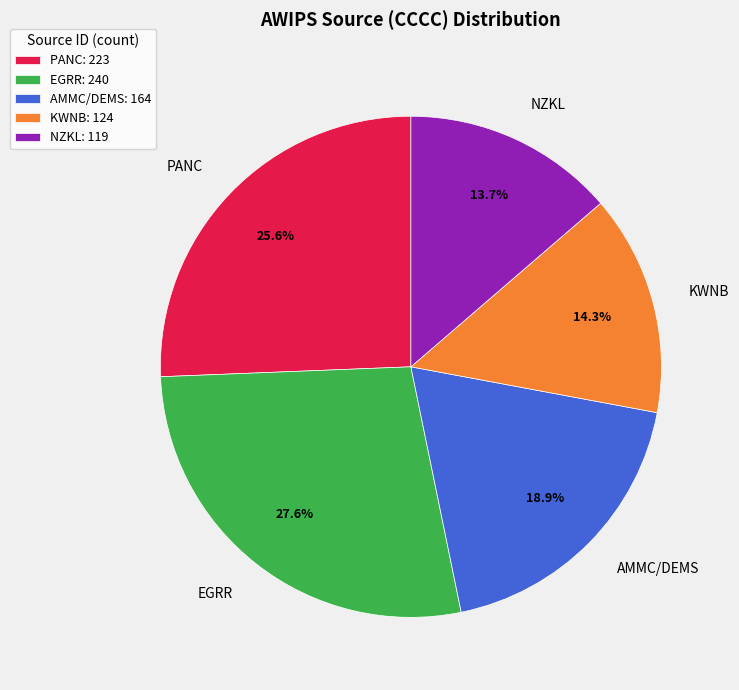

How many segments does this pie chart have?

5